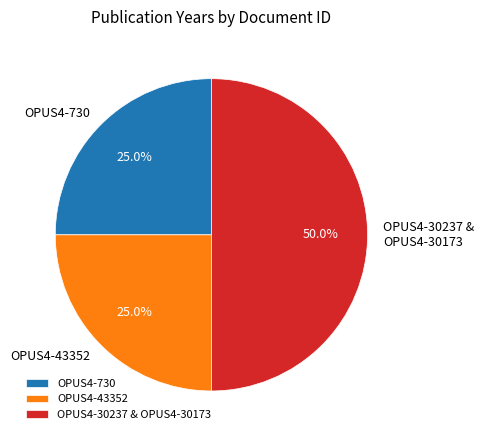

What portion of the pie excludes OPUS4-43352?

75.0%